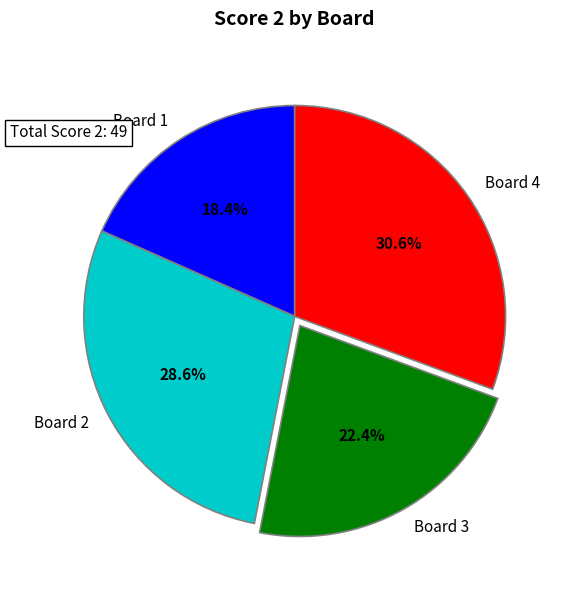

To the nearest percent, what percentage of the pie is Board 1?

18%